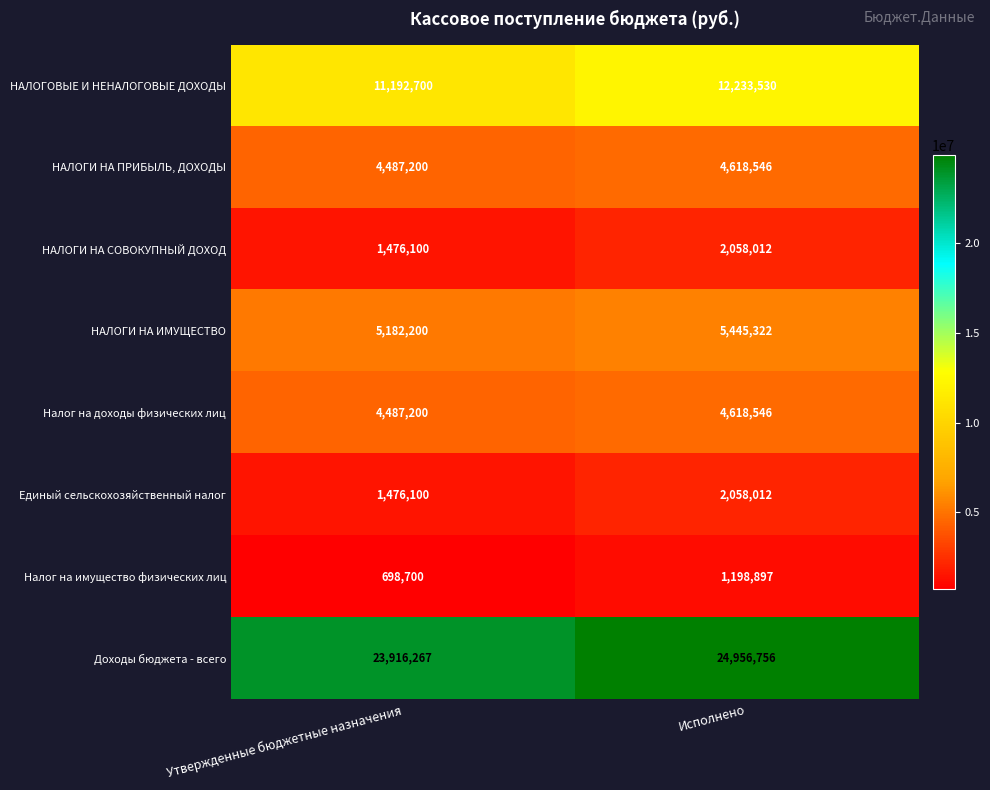

Reading left to right, what are all the values shown in this chart?

НАЛОГОВЫЕ И НЕНАЛОГОВЫЕ ДОХОДЫ: 11192700	12233530
НАЛОГИ НА ПРИБЫЛЬ, ДОХОДЫ: 4487200	4618546
НАЛОГИ НА СОВОКУПНЫЙ ДОХОД: 1476100	2058012
НАЛОГИ НА ИМУЩЕСТВО: 5182200	5445322
Налог на доходы физических лиц: 4487200	4618546
Единый сельскохозяйственный налог: 1476100	2058012
Налог на имущество физических лиц: 698700	1198897
Доходы бюджета - всего: 23916267	24956756